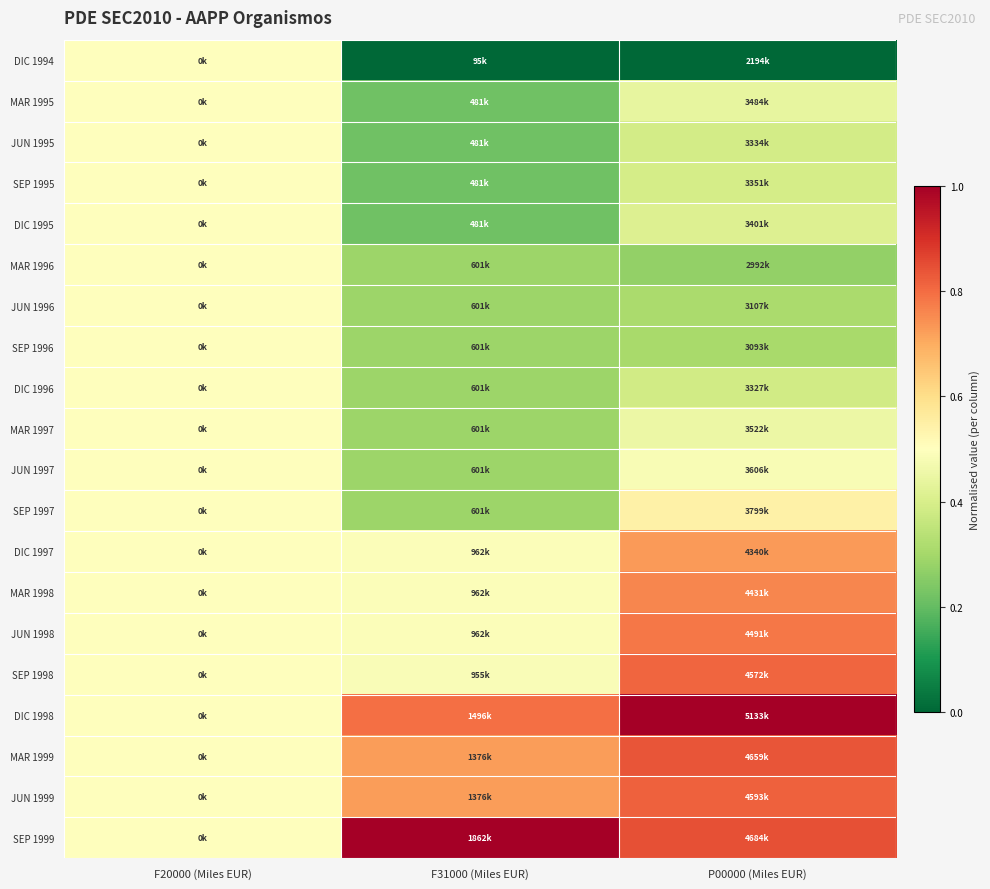

Reading left to right, transcribe all the data shown in this chart.

DIC 1994: F20000 (Miles EUR)=0.5	F31000 (Miles EUR)=0.0	P00000 (Miles EUR)=0.0
MAR 1995: F20000 (Miles EUR)=0.5	F31000 (Miles EUR)=0.2	P00000 (Miles EUR)=0.4
JUN 1995: F20000 (Miles EUR)=0.5	F31000 (Miles EUR)=0.2	P00000 (Miles EUR)=0.4
SEP 1995: F20000 (Miles EUR)=0.5	F31000 (Miles EUR)=0.2	P00000 (Miles EUR)=0.4
DIC 1995: F20000 (Miles EUR)=0.5	F31000 (Miles EUR)=0.2	P00000 (Miles EUR)=0.4
MAR 1996: F20000 (Miles EUR)=0.5	F31000 (Miles EUR)=0.3	P00000 (Miles EUR)=0.3
JUN 1996: F20000 (Miles EUR)=0.5	F31000 (Miles EUR)=0.3	P00000 (Miles EUR)=0.3
SEP 1996: F20000 (Miles EUR)=0.5	F31000 (Miles EUR)=0.3	P00000 (Miles EUR)=0.3
DIC 1996: F20000 (Miles EUR)=0.5	F31000 (Miles EUR)=0.3	P00000 (Miles EUR)=0.4
MAR 1997: F20000 (Miles EUR)=0.5	F31000 (Miles EUR)=0.3	P00000 (Miles EUR)=0.5
JUN 1997: F20000 (Miles EUR)=0.5	F31000 (Miles EUR)=0.3	P00000 (Miles EUR)=0.5
SEP 1997: F20000 (Miles EUR)=0.5	F31000 (Miles EUR)=0.3	P00000 (Miles EUR)=0.5
DIC 1997: F20000 (Miles EUR)=0.5	F31000 (Miles EUR)=0.5	P00000 (Miles EUR)=0.7
MAR 1998: F20000 (Miles EUR)=0.5	F31000 (Miles EUR)=0.5	P00000 (Miles EUR)=0.8
JUN 1998: F20000 (Miles EUR)=0.5	F31000 (Miles EUR)=0.5	P00000 (Miles EUR)=0.8
SEP 1998: F20000 (Miles EUR)=0.5	F31000 (Miles EUR)=0.5	P00000 (Miles EUR)=0.8
DIC 1998: F20000 (Miles EUR)=0.5	F31000 (Miles EUR)=0.8	P00000 (Miles EUR)=1.0
MAR 1999: F20000 (Miles EUR)=0.5	F31000 (Miles EUR)=0.7	P00000 (Miles EUR)=0.8
JUN 1999: F20000 (Miles EUR)=0.5	F31000 (Miles EUR)=0.7	P00000 (Miles EUR)=0.8
SEP 1999: F20000 (Miles EUR)=0.5	F31000 (Miles EUR)=1.0	P00000 (Miles EUR)=0.8